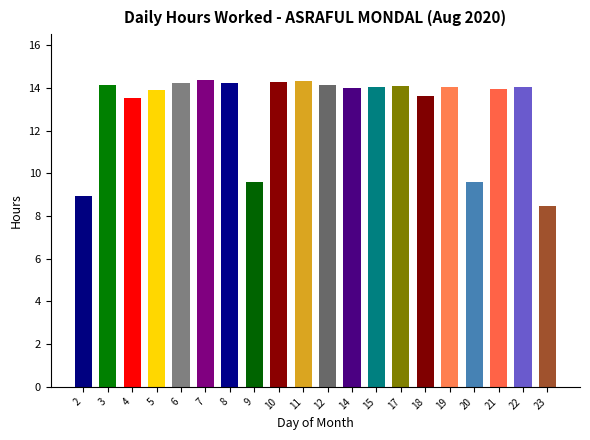

What is the value of the 14th bar from the left?

14.1